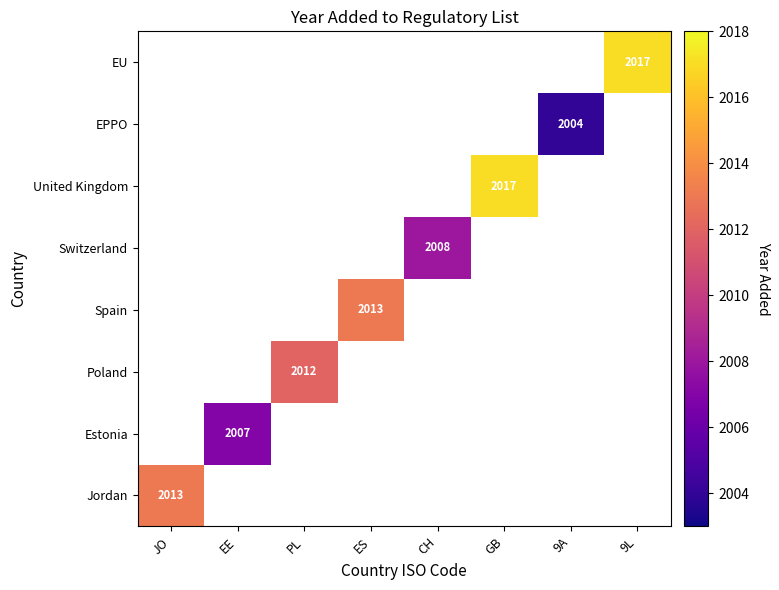

Where is Jordan nearest to the value 2013?

JO